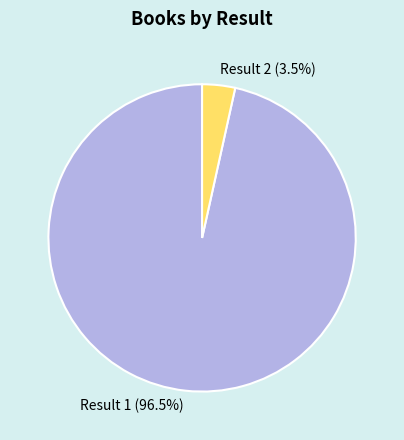

Does Result 2 (3.5%) represent more than half of the total?

No